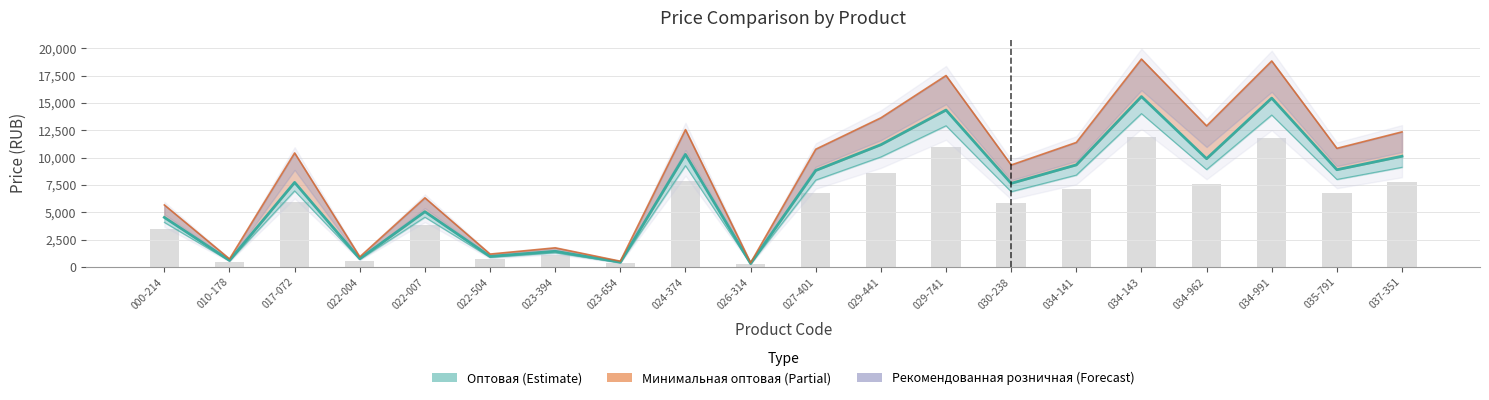

True or false: Рекомендованная розничная цена has a value of 729.6 at 010-178.

True